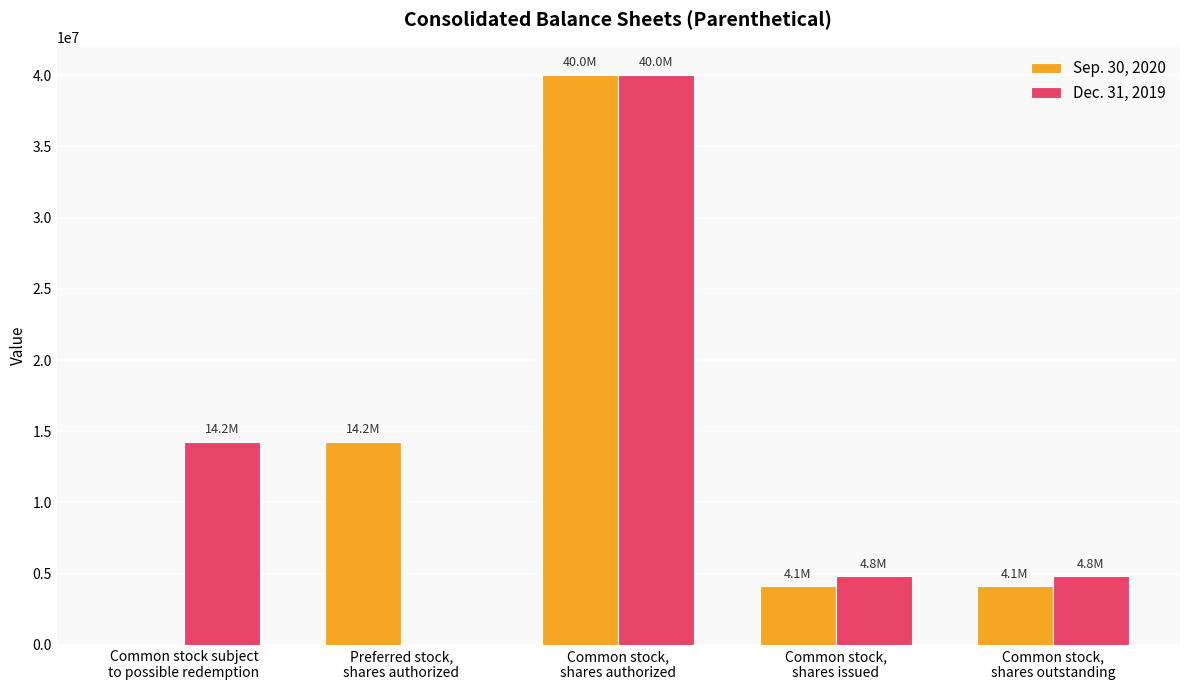

Is it true that Sep. 30, 2020 equals 0 at Common stock subject
to possible redemption?

True